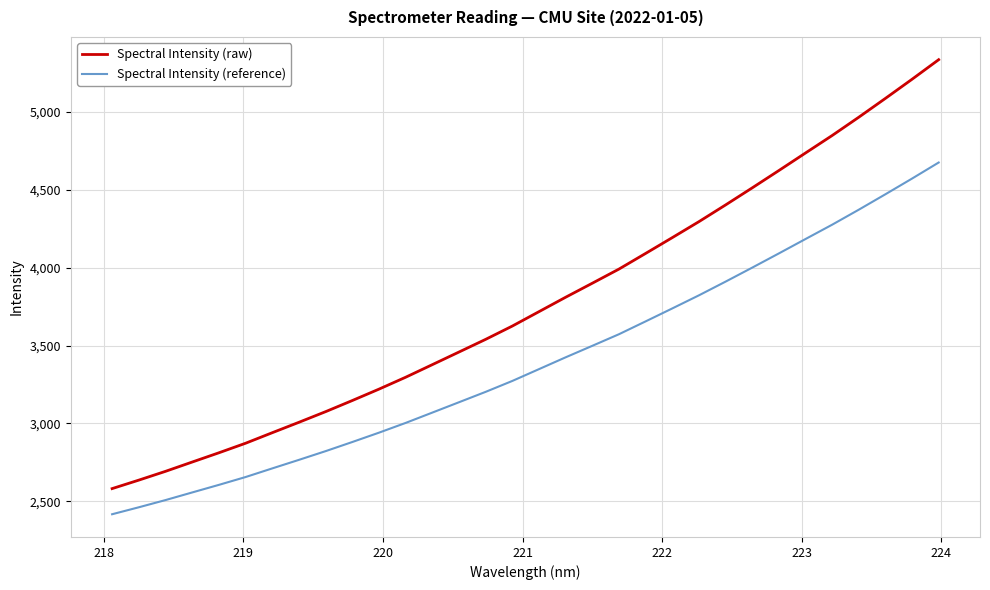

Does the chart have visible grid lines?

Yes